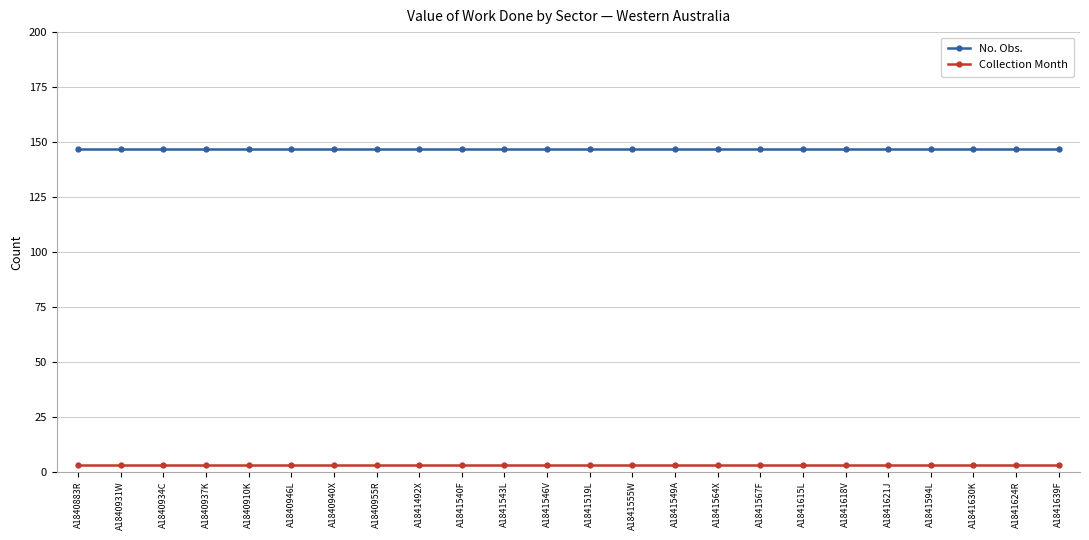

What is the difference between the highest and lowest values at A1840931W?

144